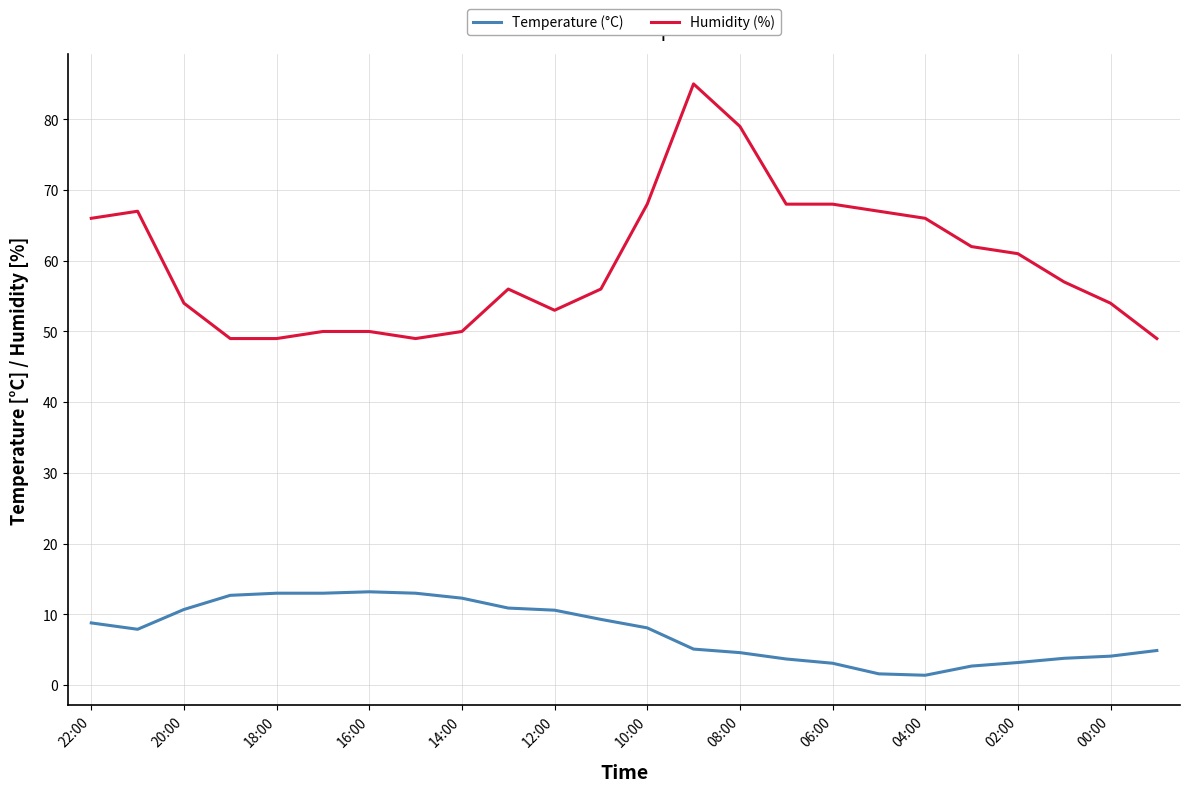

Count the number of data series in this chart.

2